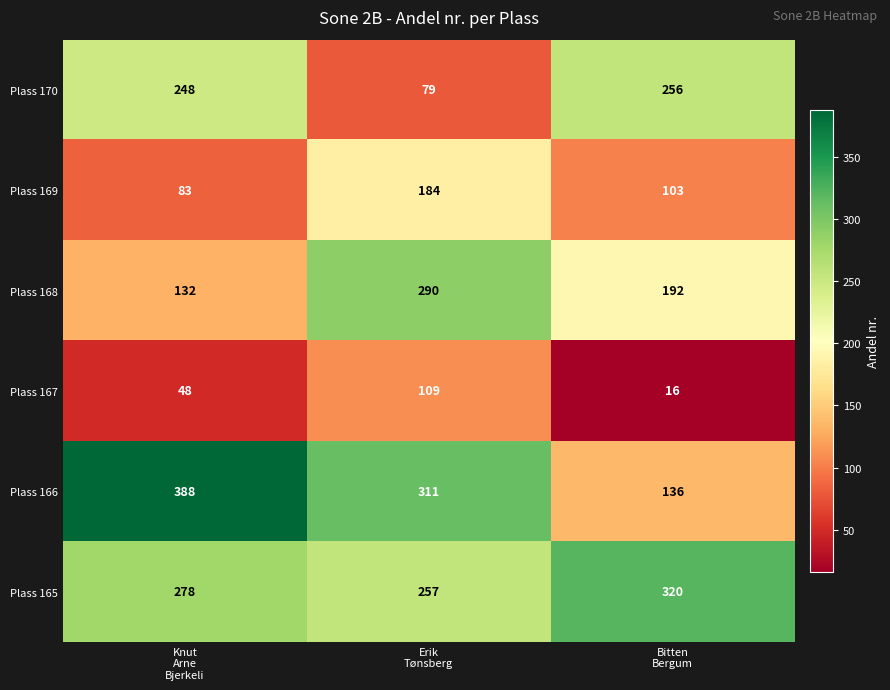

What is the smallest value displayed?

16